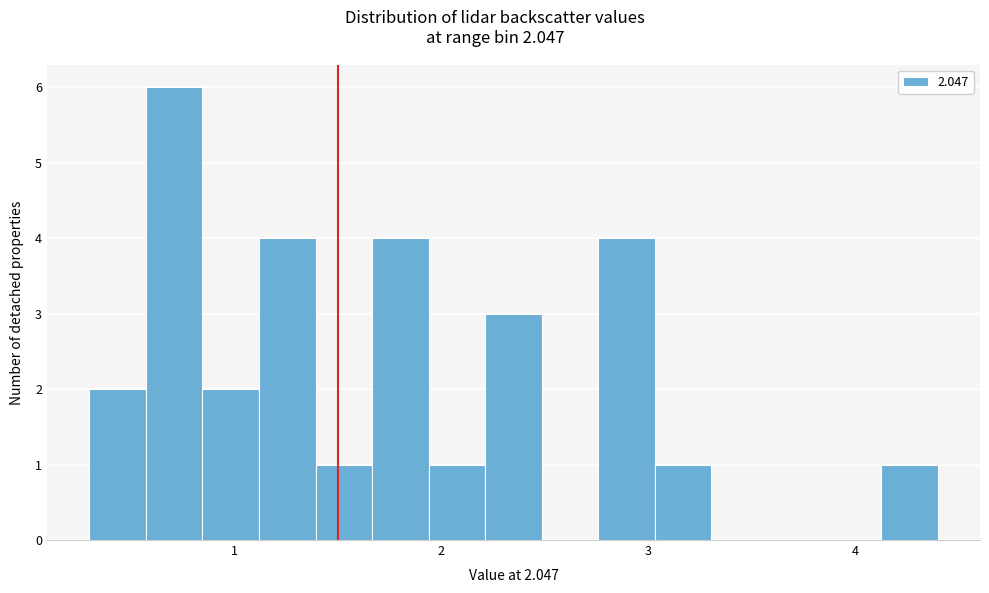

Around what value on the x-axis is the tallest bar? Give the approximate position of its centre, as read against the axis.

0.7